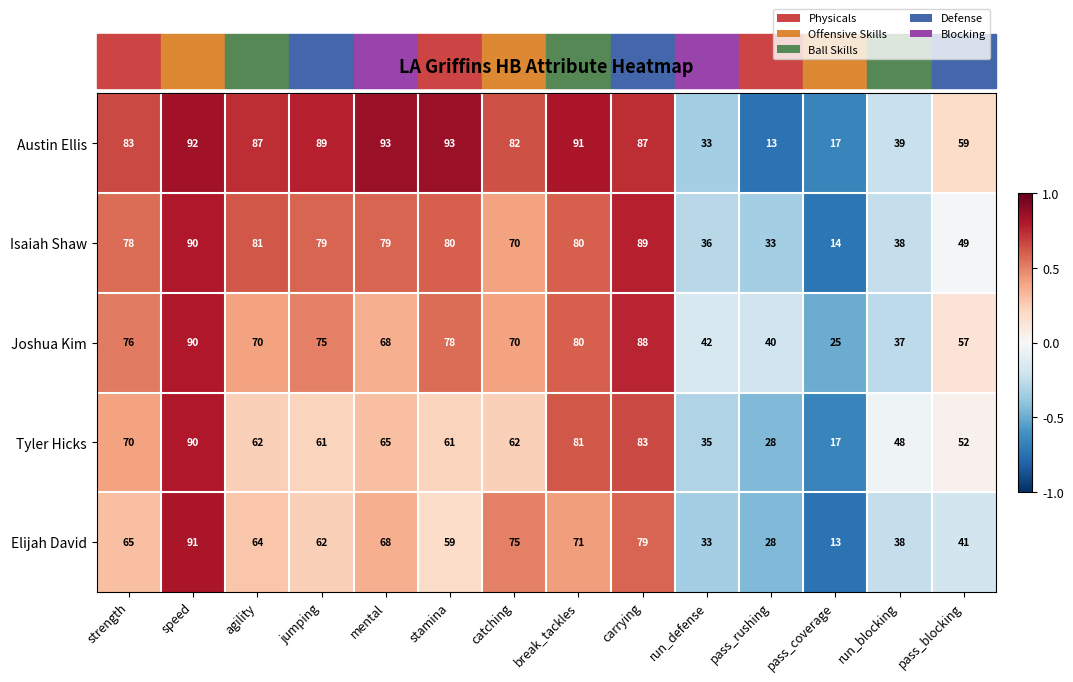

How many data points in Tyler Hicks are less than 62?

7